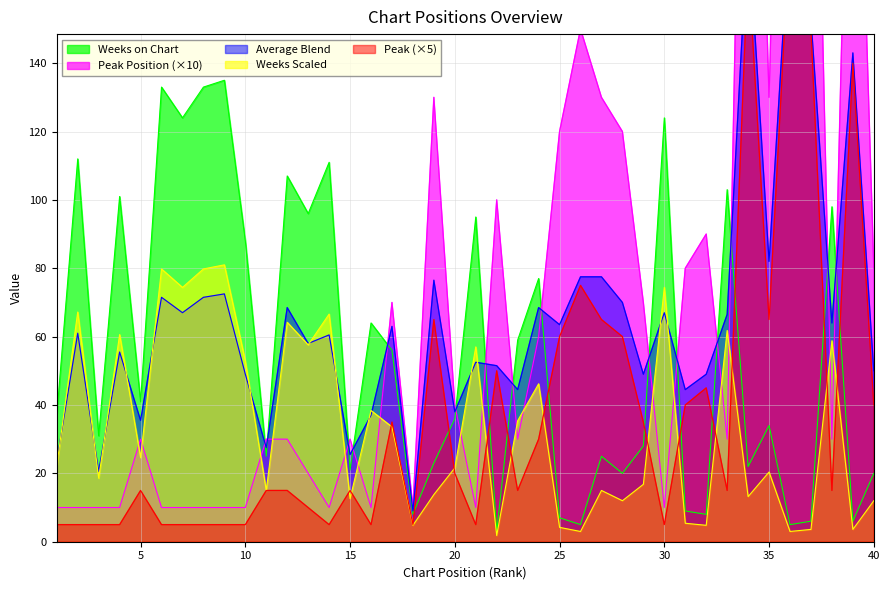

Is it true that Weeks on Chart equals 36.0 at 20?

True